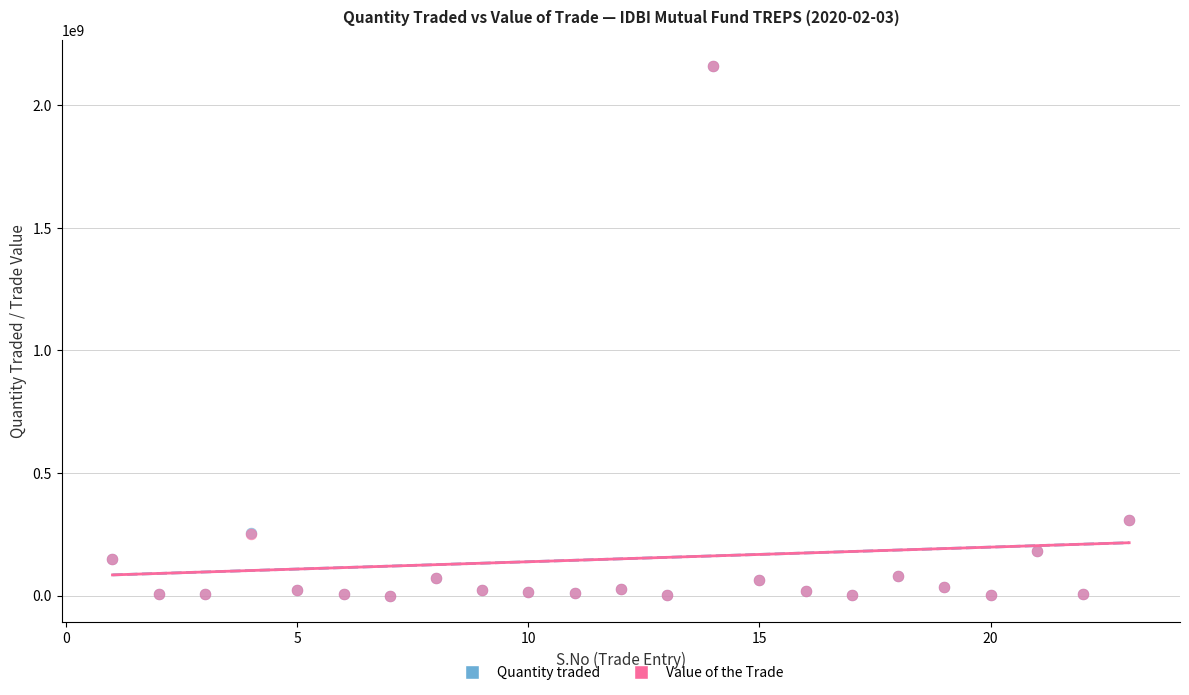

What are all the series names shown in the legend?

Quantity traded, Value of the Trade